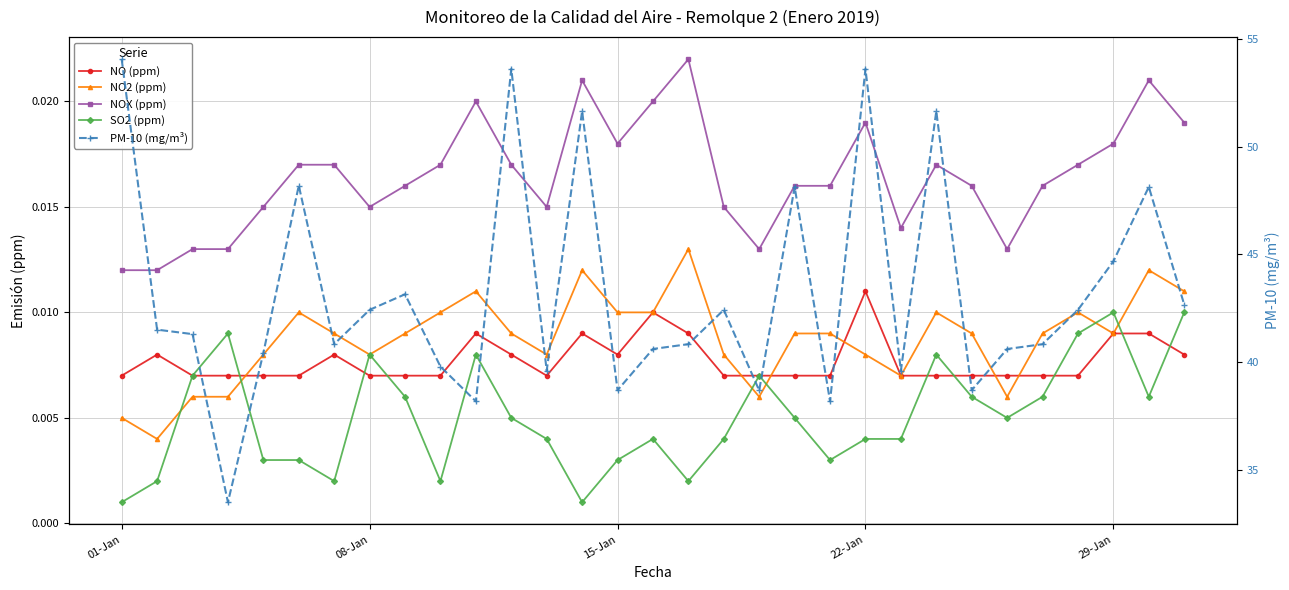

Where is NOX (ppm) nearest to the value 0?

01-Jan